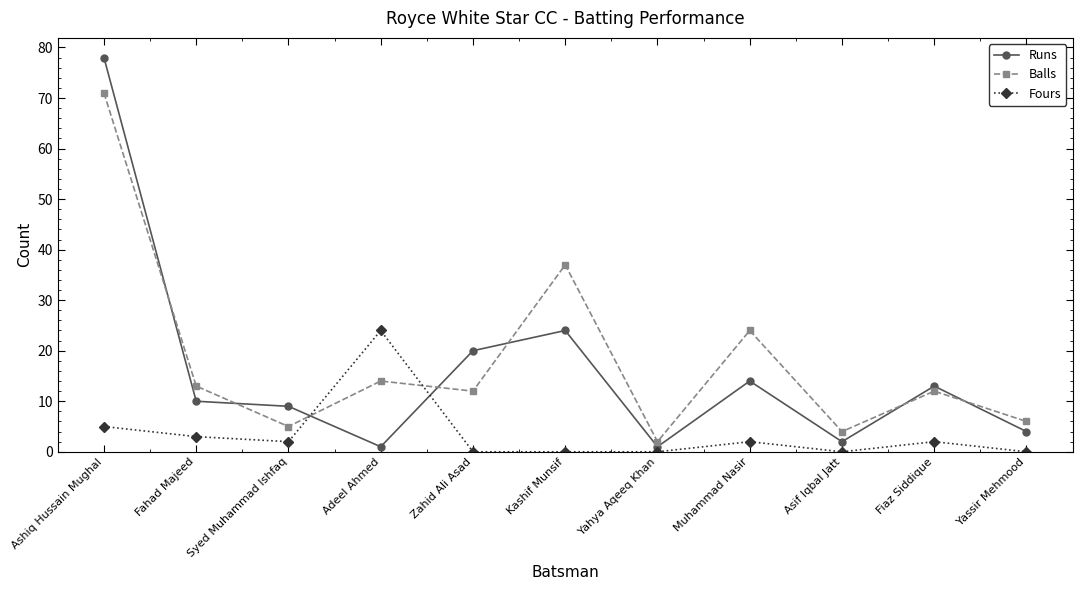

What is the sum of the Runs values at Fiaz Siddique and Asif Iqbal Jatt?

15